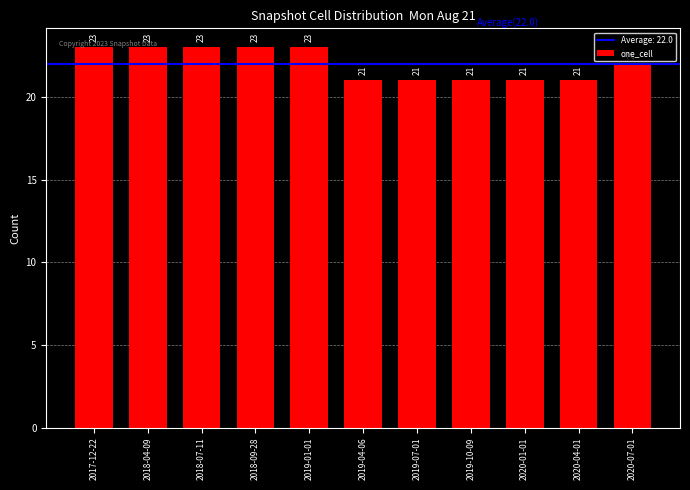

What is the sum of the values at 2017-12-22 and 2020-07-01?

45